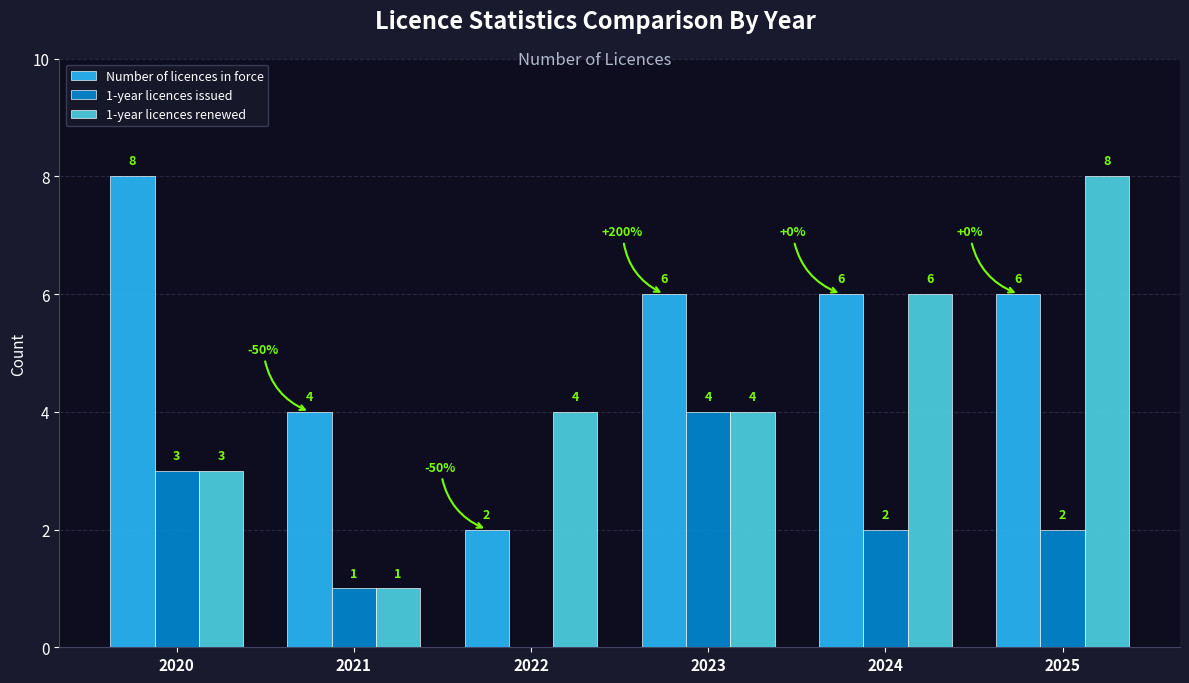

Count the 1-year licences renewed values in the range 3 to 6.

4